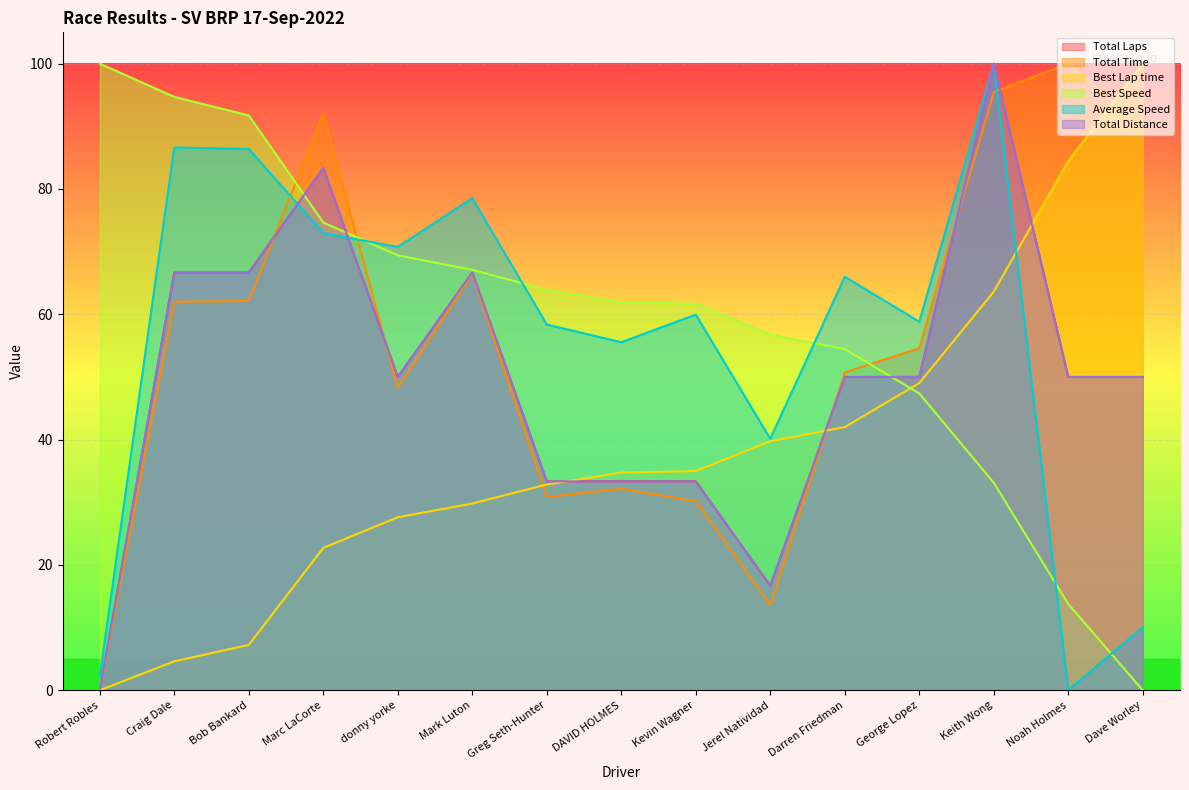

What is the label of the 9th point from the right?

Greg Seth-Hunter